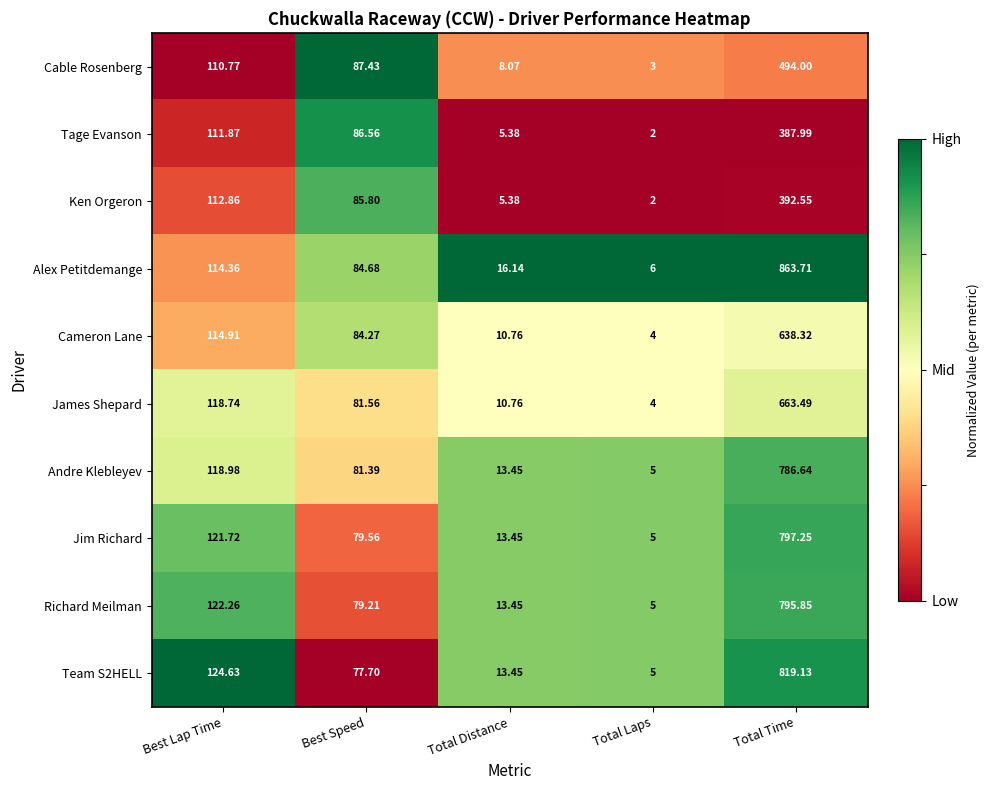

At which category is the sum across all series the highest?

Total Time